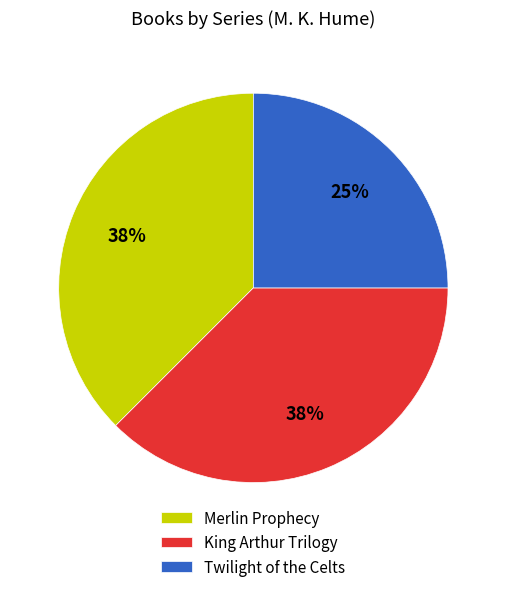

Is there a majority slice in this chart?

No